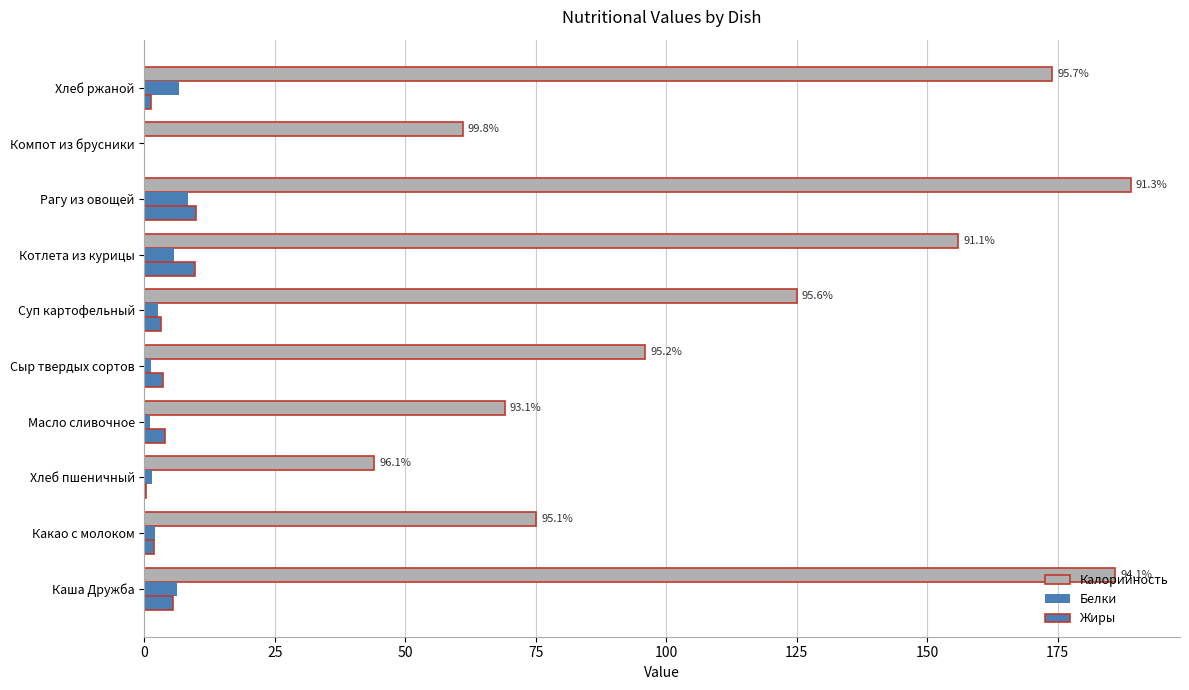

How many series are shown in this chart?

3